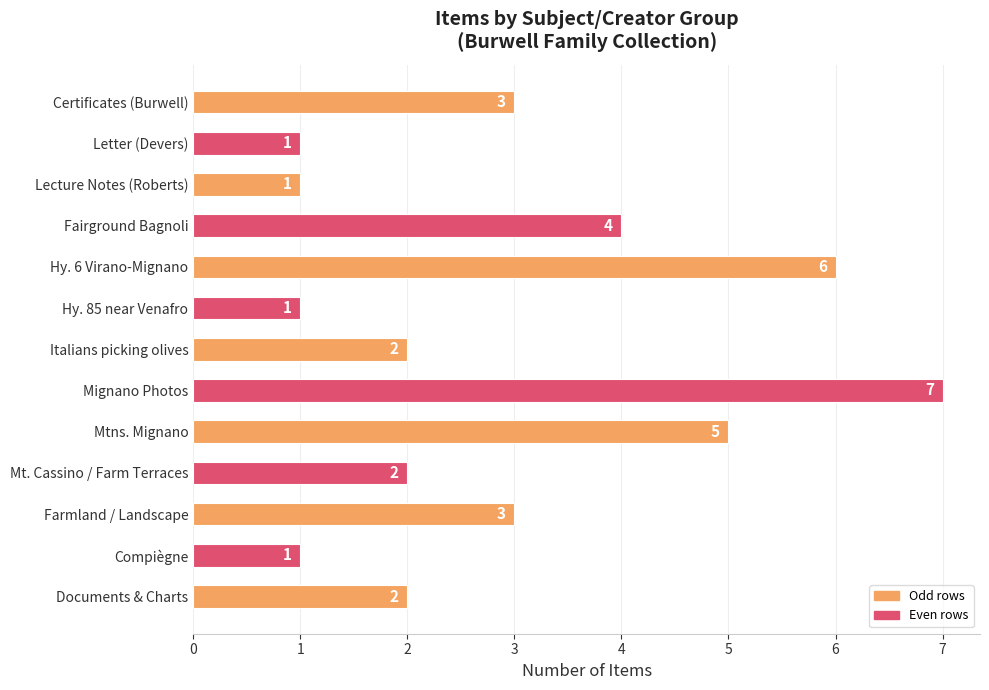

Which label corresponds to the largest value in the chart?

Mignano Photos